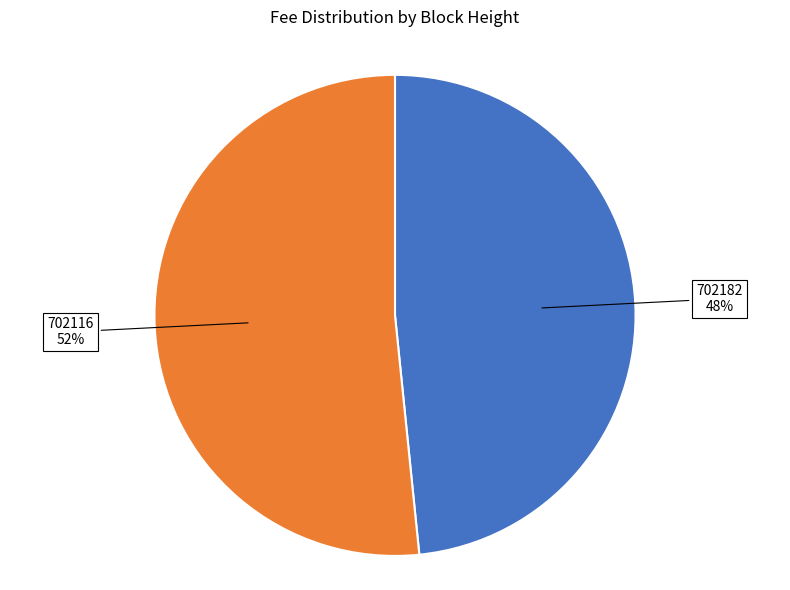

Which slice is the largest?

702116